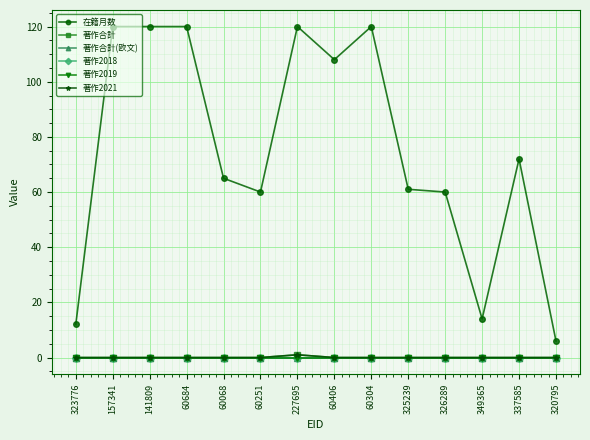

Does the chart have visible grid lines?

Yes